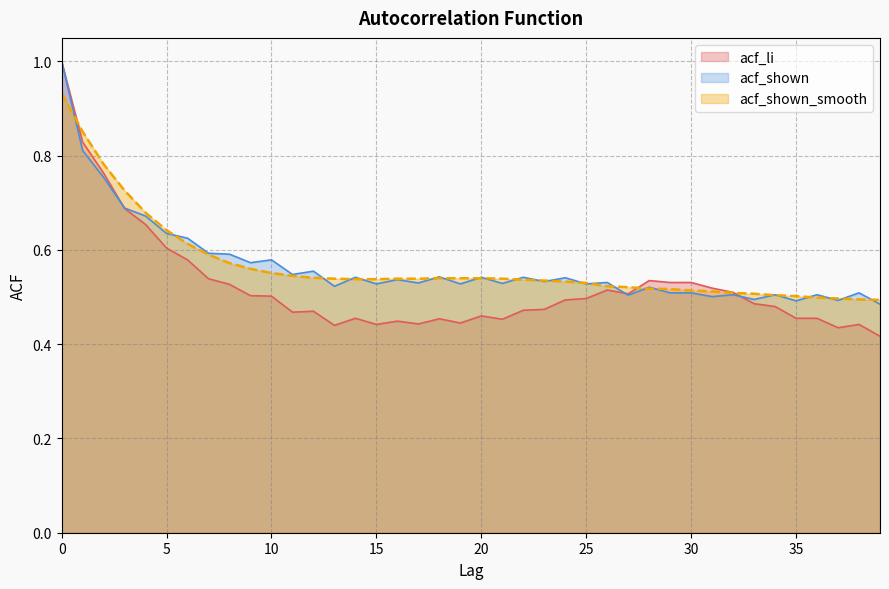

What is the maximum value shown in the chart?

1.0